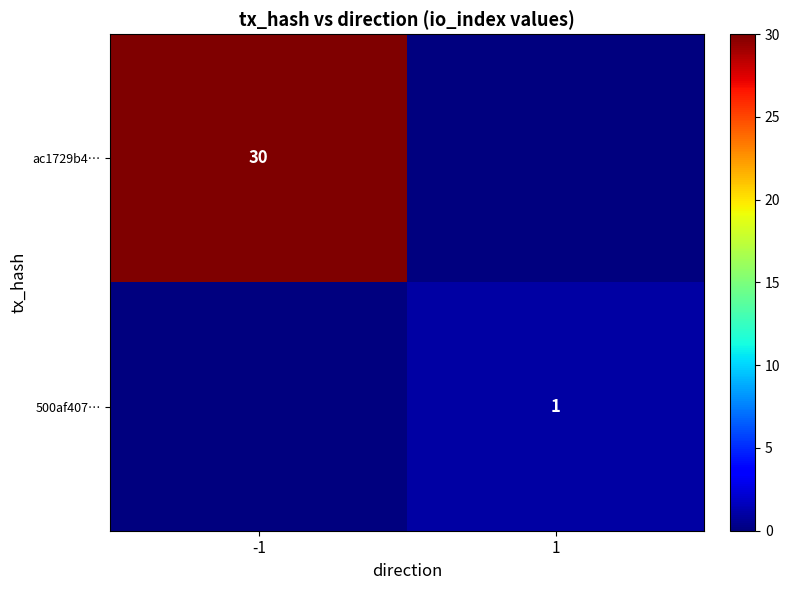

The value of ac1729b4… at -1 is 48. True or false?

False